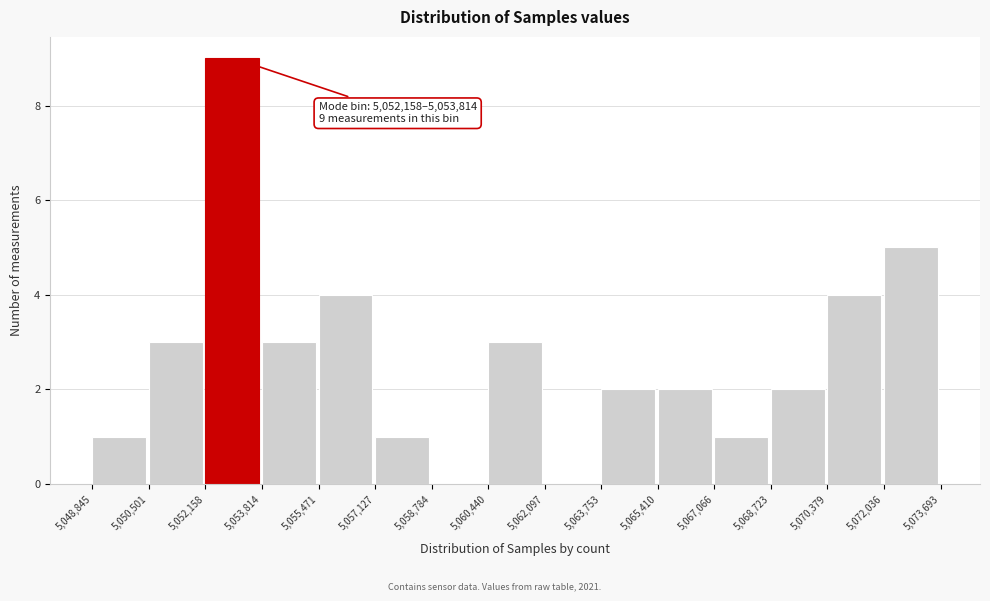

Which range on the x-axis has the tallest bar?

5,052,158 to 5,053,814